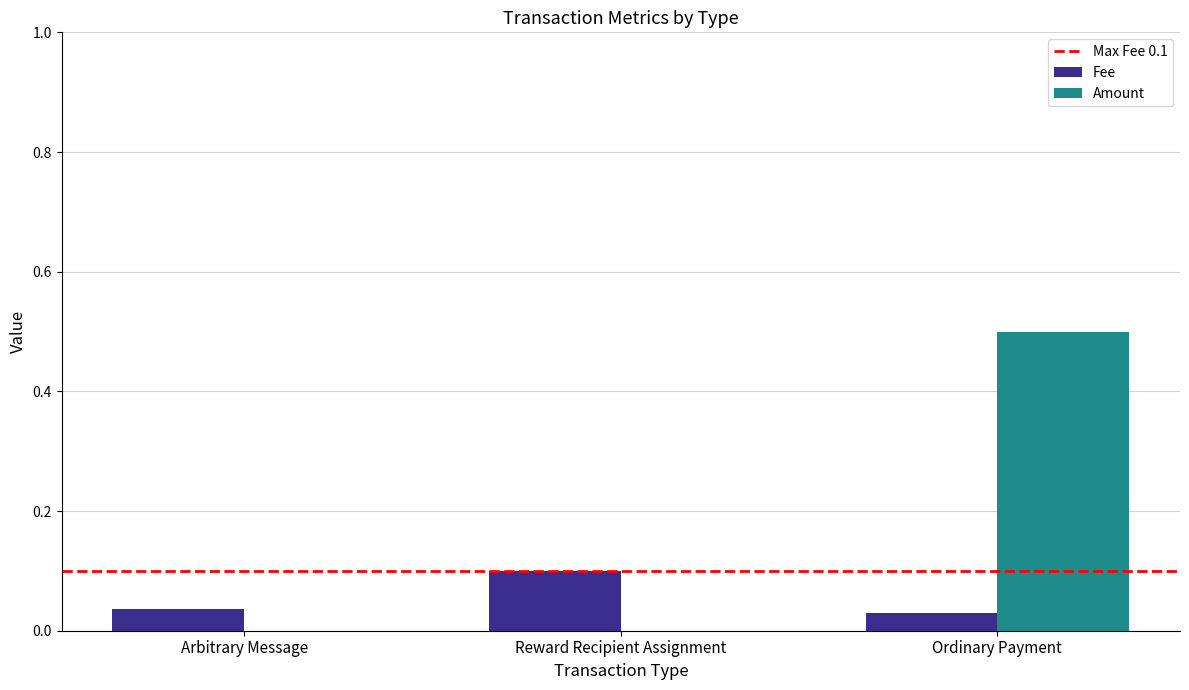

The Fee series shows 0.0 at Ordinary Payment. True or false?

True